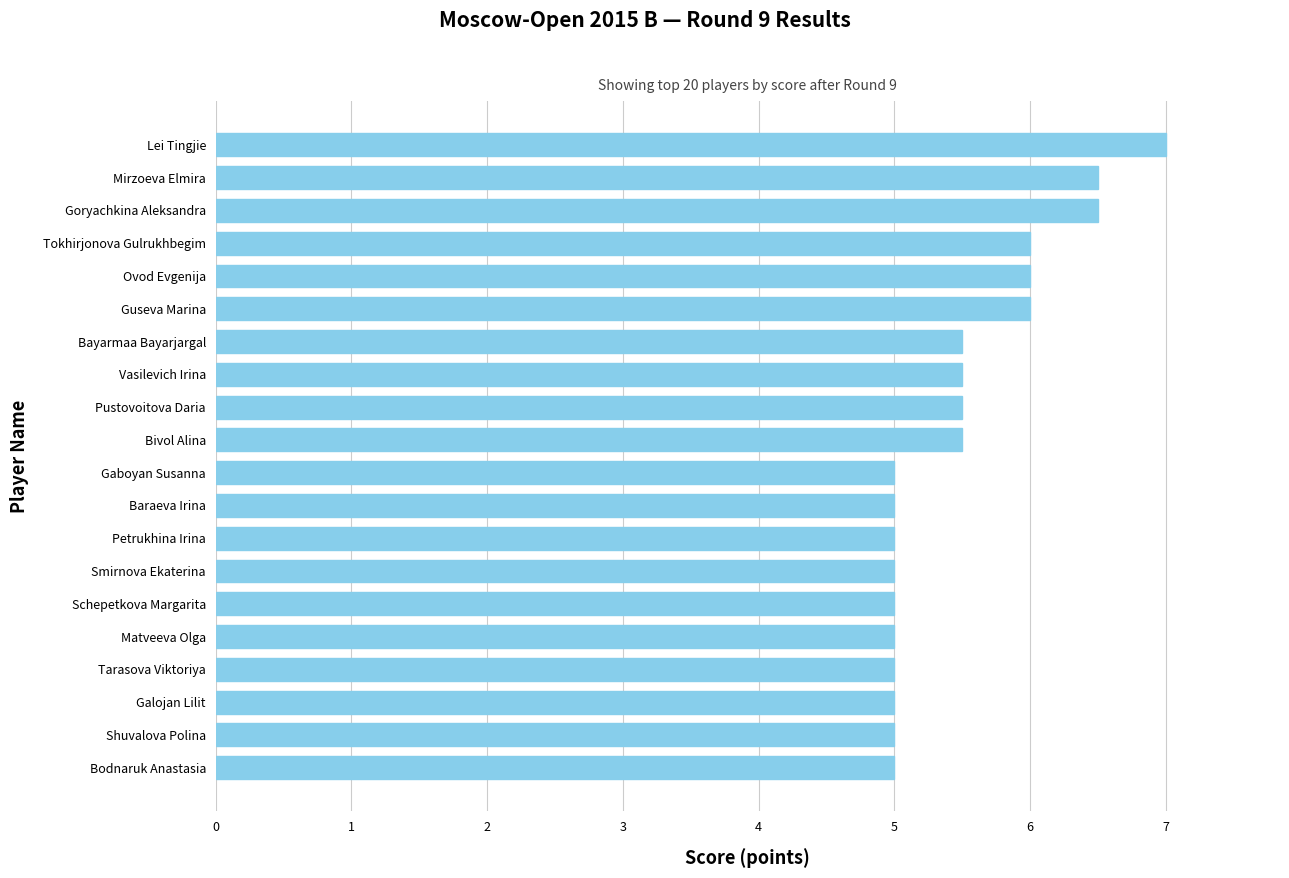

The value at Bodnaruk Anastasia is 5.0. True or false?

True